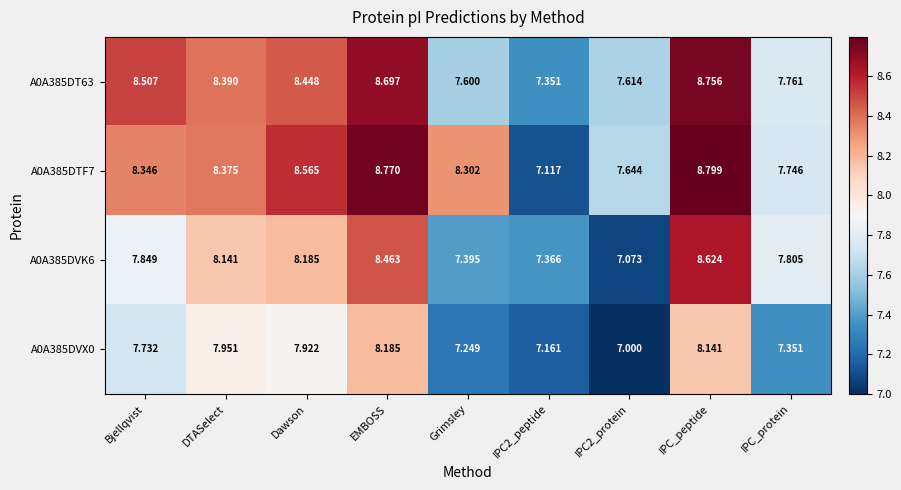

Which series has the widest spread of values?

A0A385DTF7